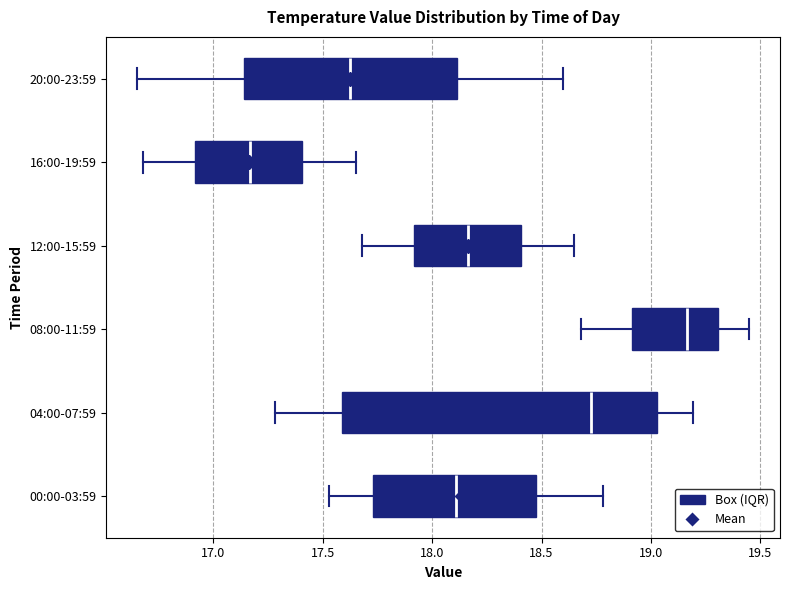

Reading bottom to top, transcribe this box plot: for each box, give where its median line is, the range the box spans, and where its two whiskers end, as read against the x-axis. The values are not printed on the chart, so give them approximately, as read against the axis.

00:00-03:59: median 18.10, box 17.75 to 18.45, whiskers 17.55 to 18.80
04:00-07:59: median 18.75, box 17.60 to 19.05, whiskers 17.30 to 19.20
08:00-11:59: median 19.15, box 18.90 to 19.30, whiskers 18.70 to 19.45
12:00-15:59: median 18.15, box 17.90 to 18.40, whiskers 17.70 to 18.65
16:00-19:59: median 17.15, box 16.90 to 17.40, whiskers 16.70 to 17.65
20:00-23:59: median 17.65, box 17.15 to 18.10, whiskers 16.65 to 18.60